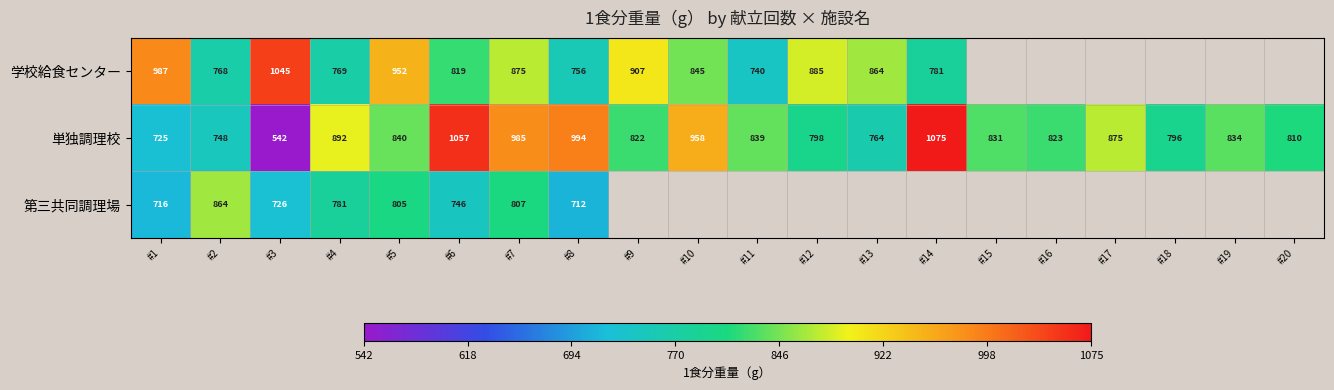

Which category has the highest value in the 単独調理校 series?

#14